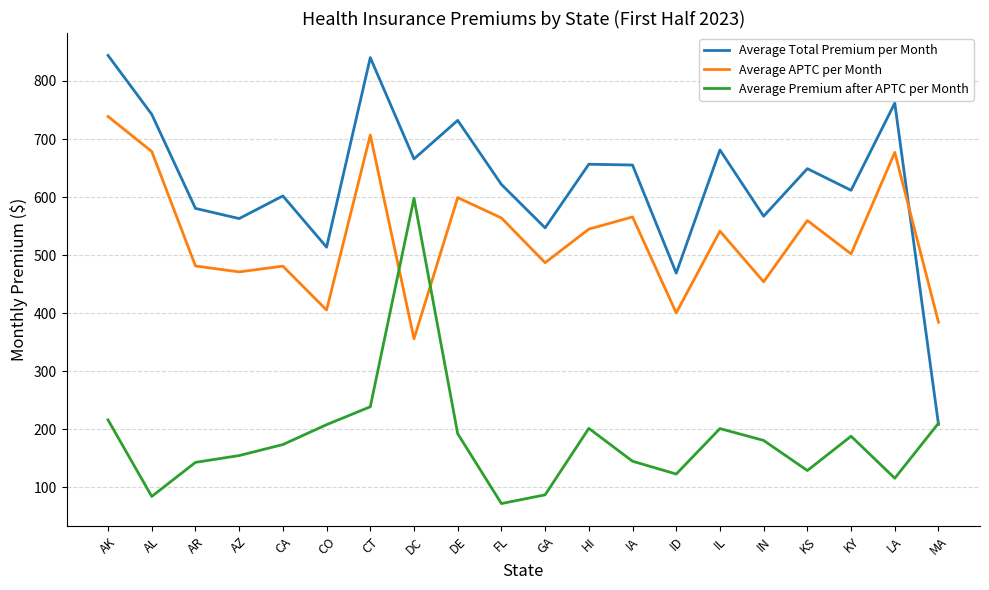

What is the total value across all series at LA?

1554.8